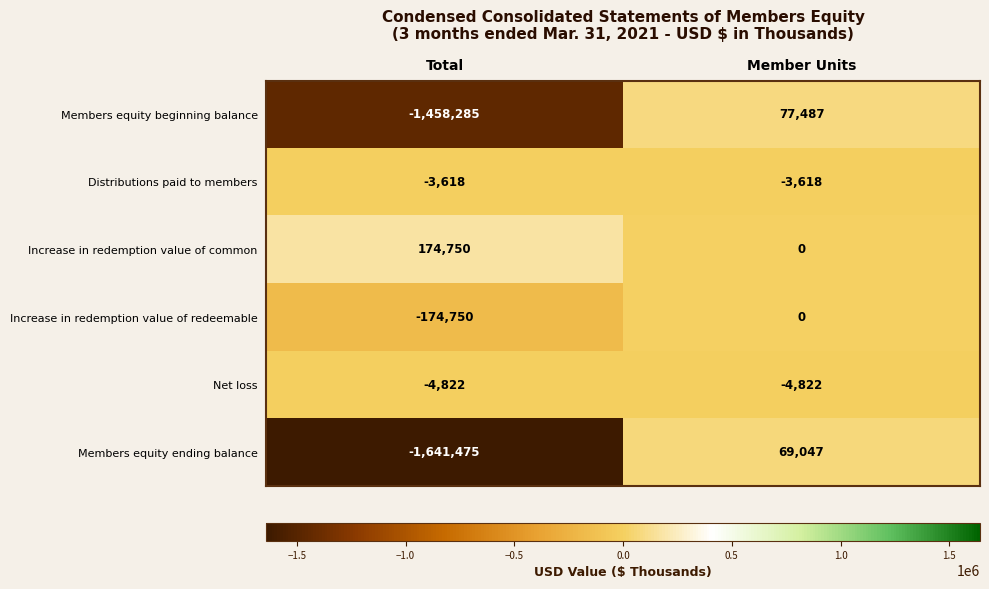

True or false: Distributions paid to members has a value of -5623 at Member Units.

False